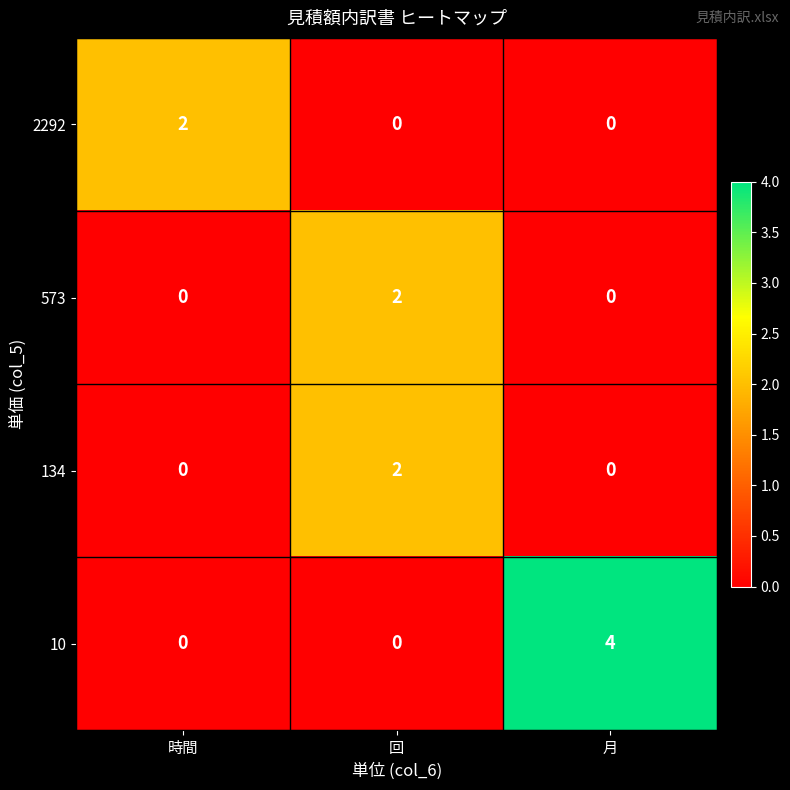

Is it true that 134 equals 2 at 回?

True